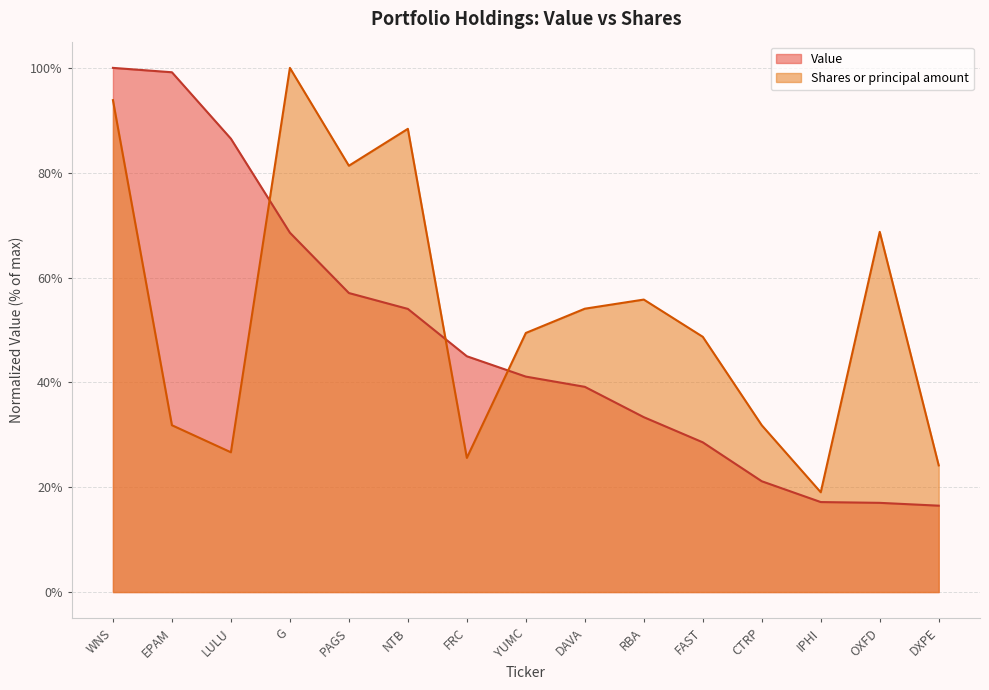

Which series has the largest range (max minus min)?

Value